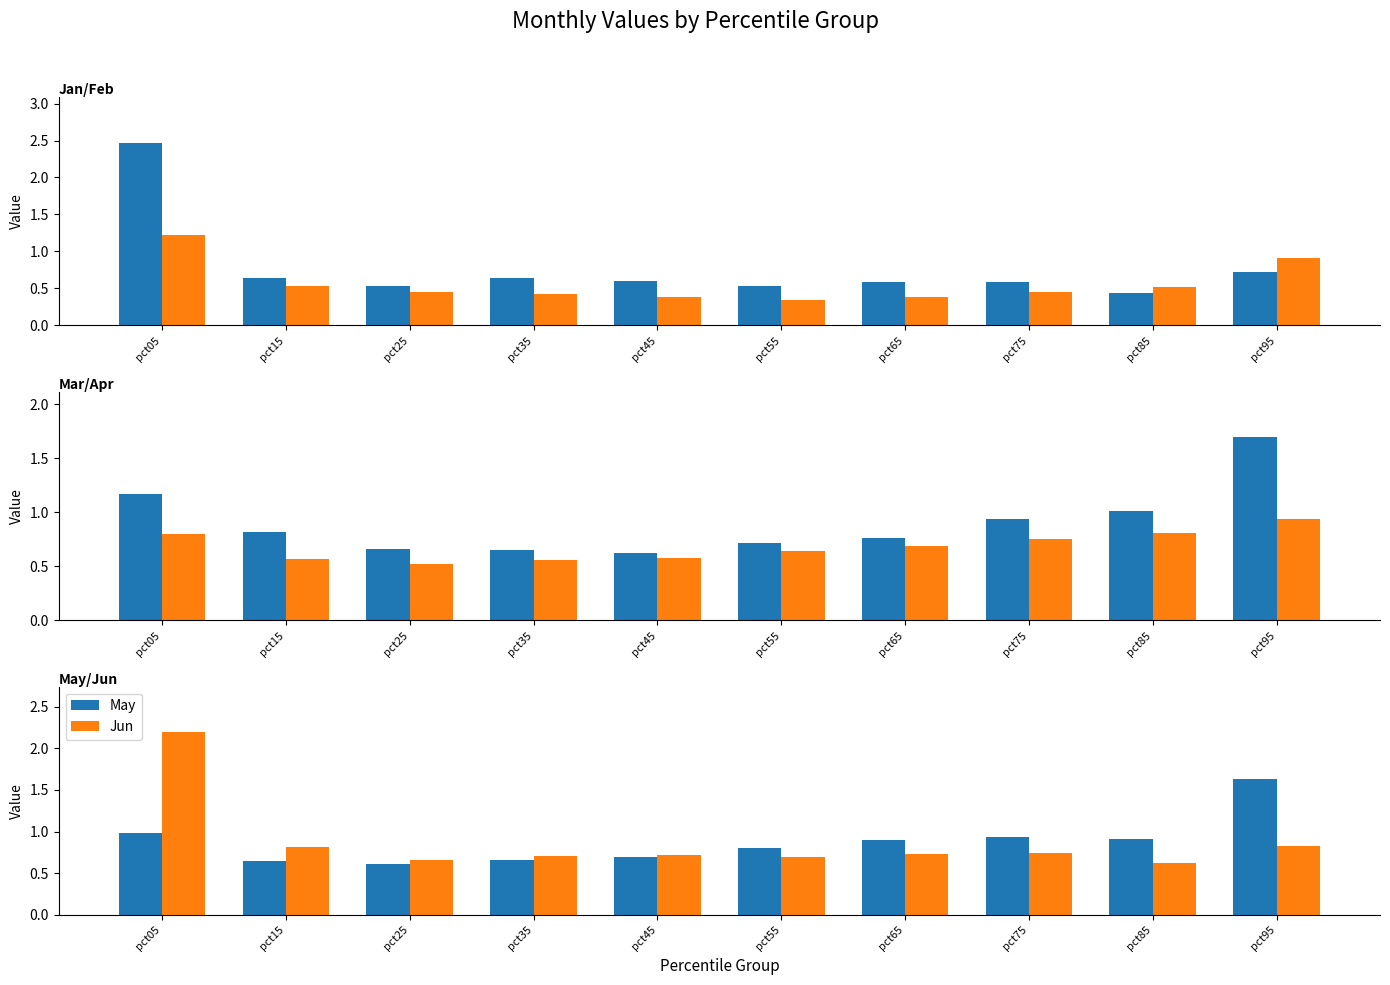

The Feb series shows 1.6 at pct95. True or false?

False